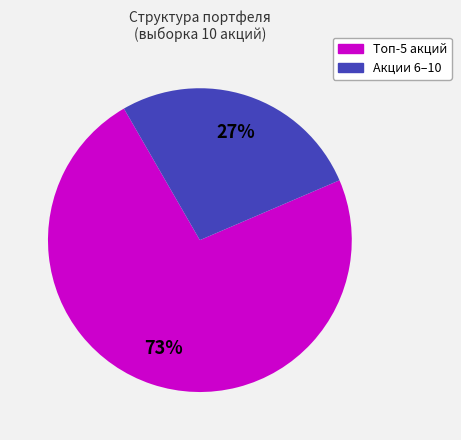

To the nearest percent, what is the average slice percentage?

50%